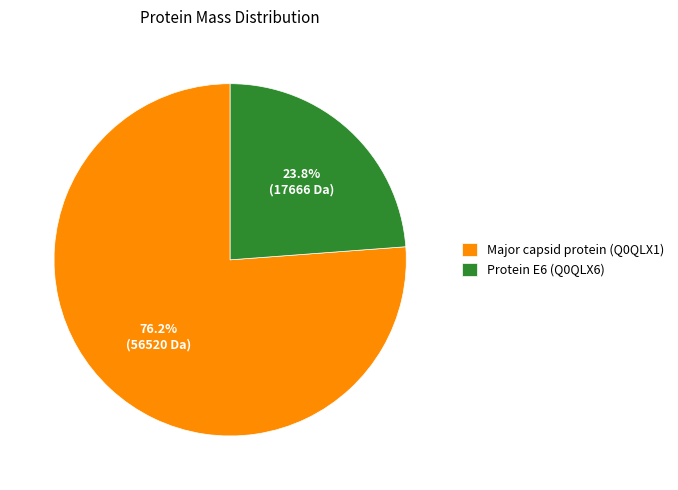

Which slice is the largest?

Major capsid protein (Q0QLX1)